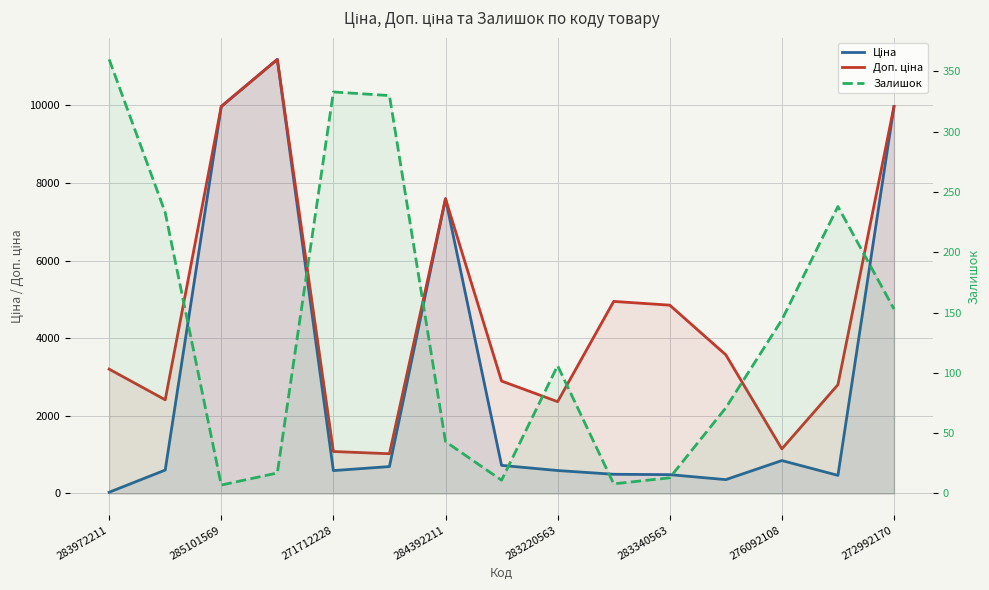

Which series has the largest total across all categories?

Доп. ціна